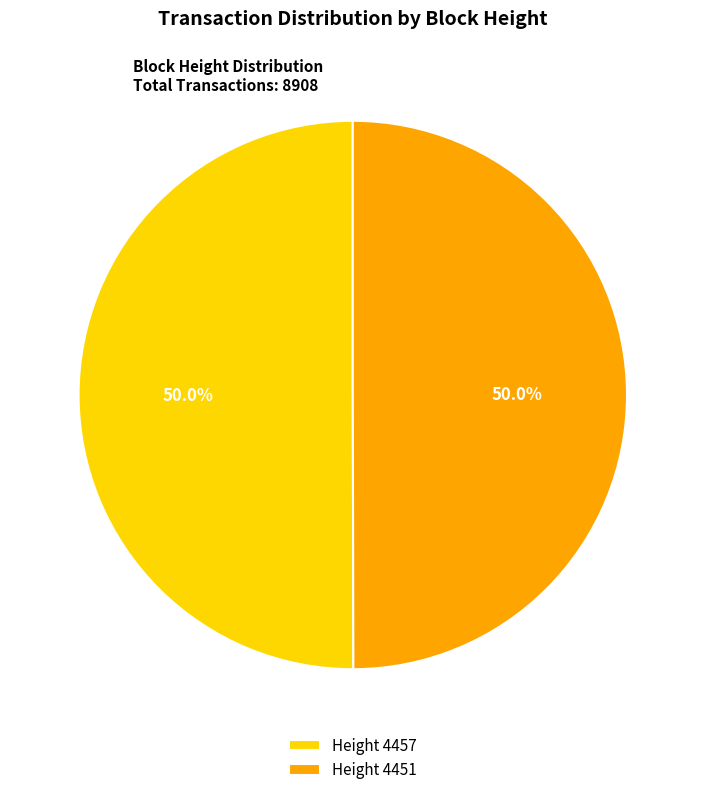

Approximately how many times larger is the value at Height 4451 compared to Height 4457?

1.0